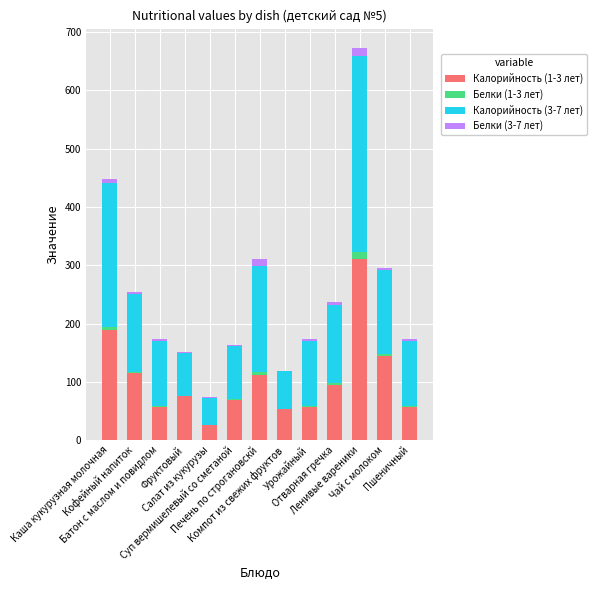

What is the highest value of the Калорийность (1-3 лет) series?

310.0